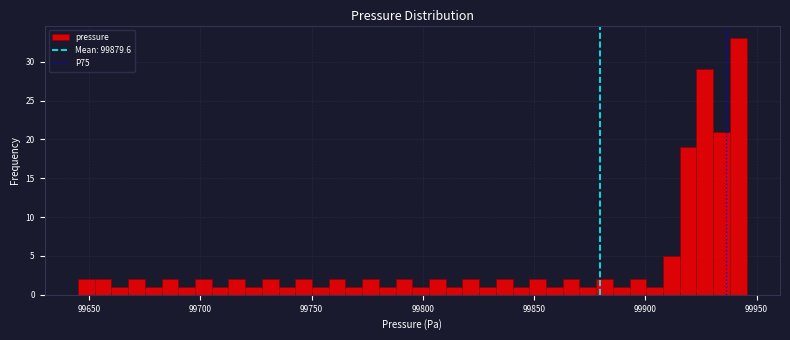

Around what value on the x-axis is the tallest bar? Give the approximate position of its centre, as read against the axis.

99940